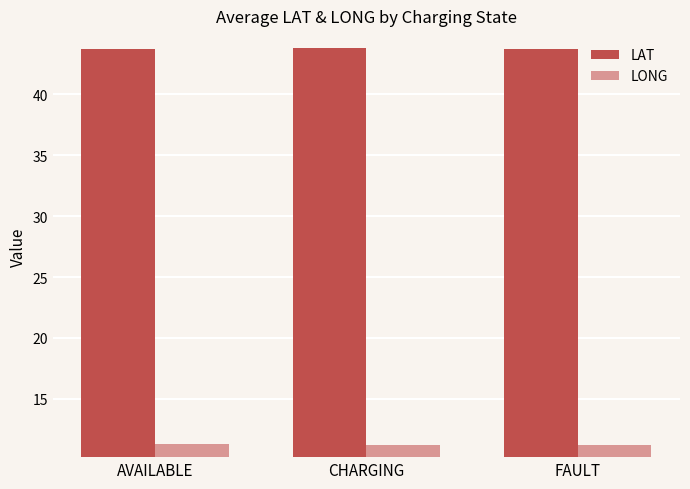

What value does the LONG series have at AVAILABLE?

11.3